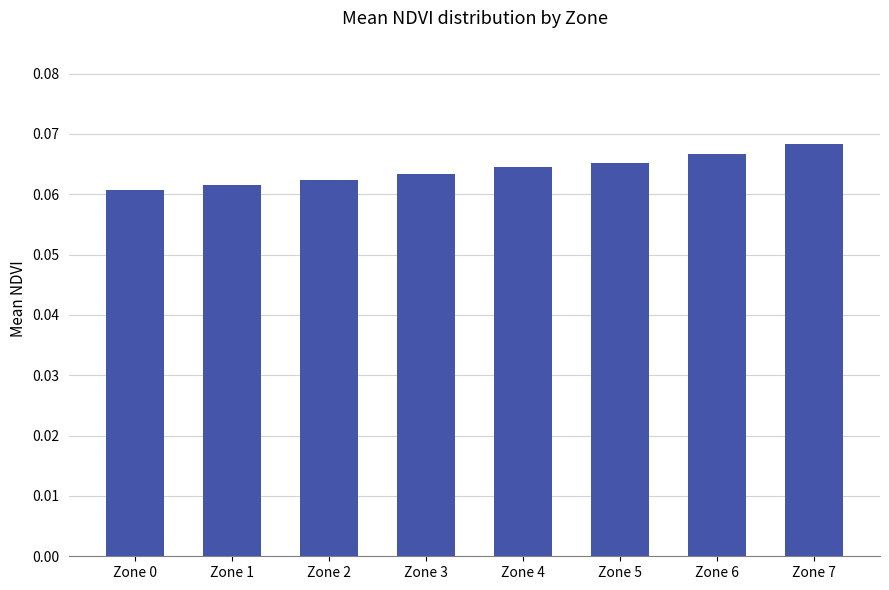

At which label is the value closest to 0?

Zone 0